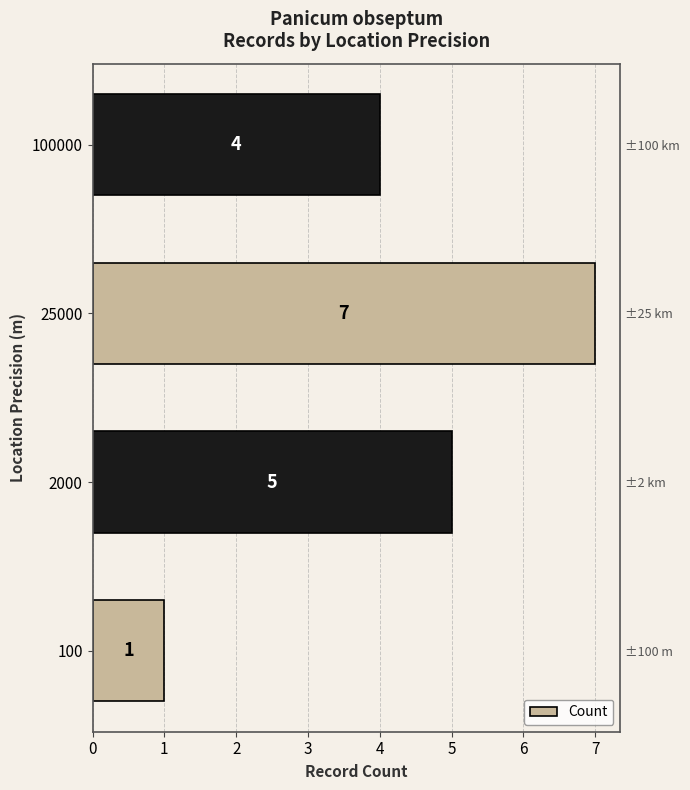

What is the minimum value shown in the chart?

1